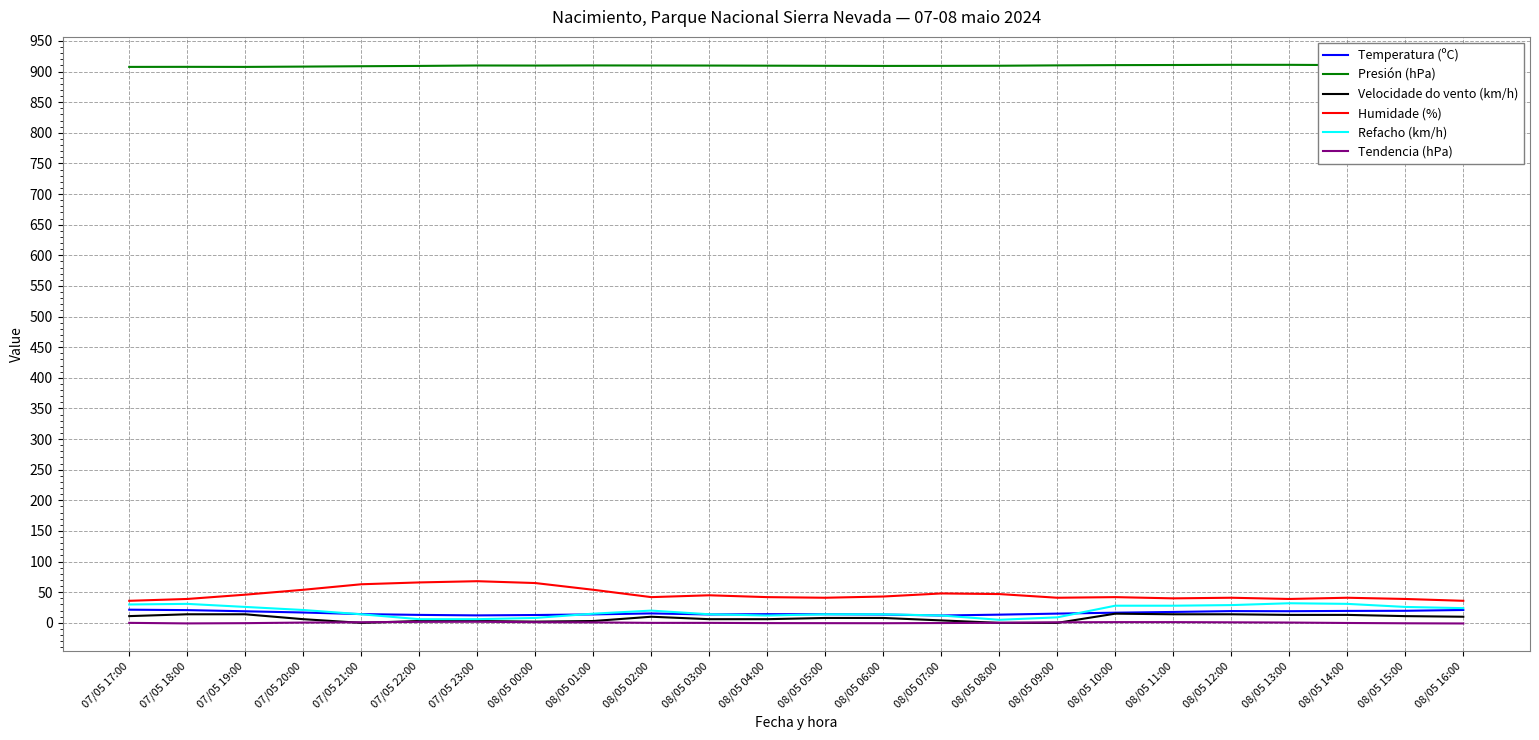

In Humidade (%), how many points are lower than both neighbors (excluding endpoints)?

5